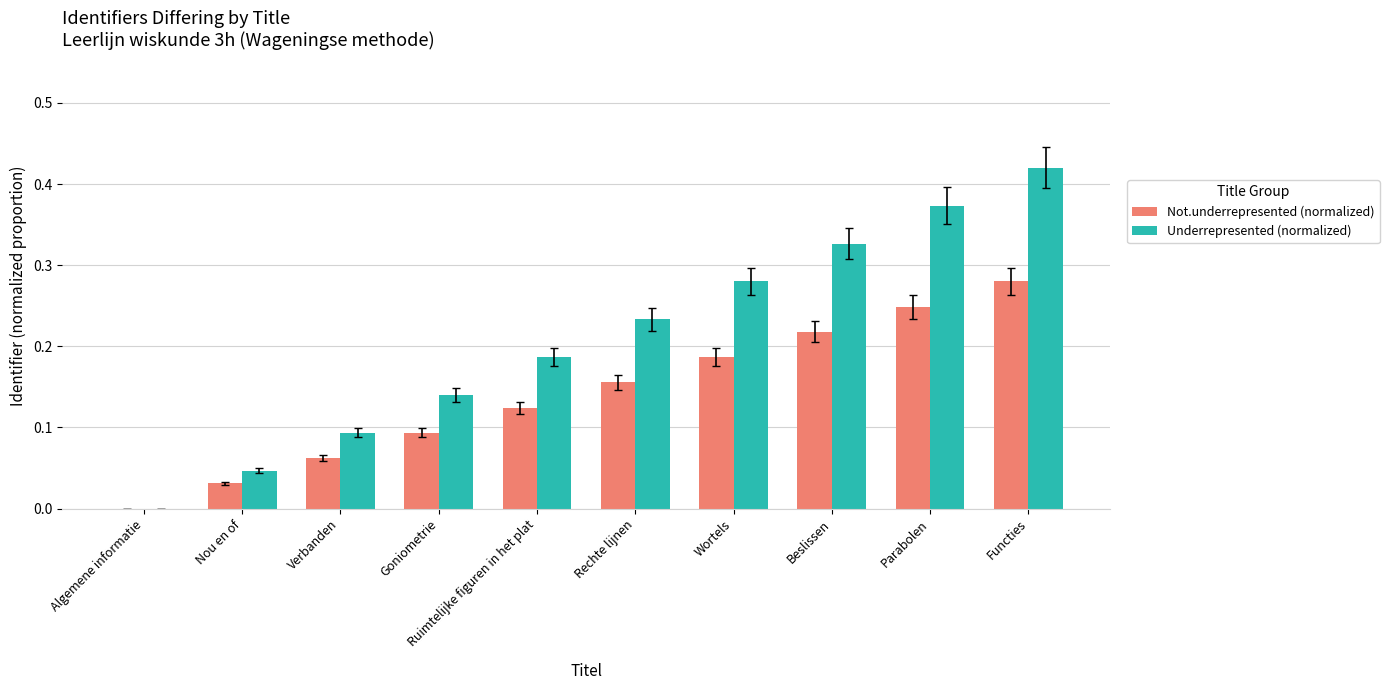

Which category has the highest value in the Not.underrepresented (normalized) series?

Functies